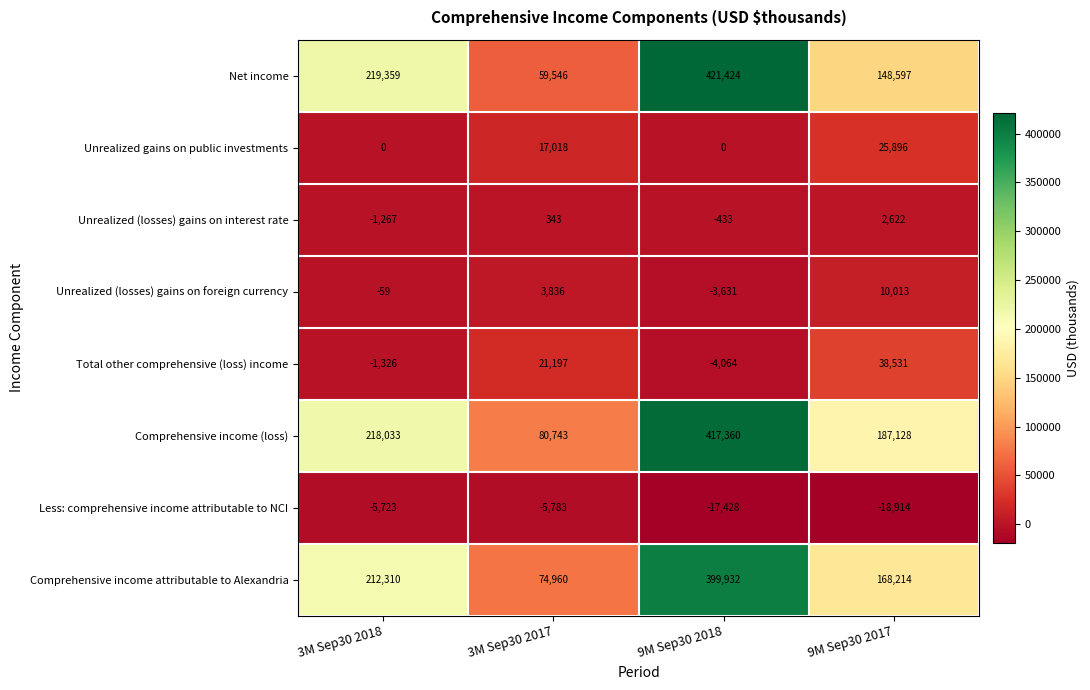

What is the difference between the Unrealized gains on public investments values at 3M Sep30 2018 and 9M Sep30 2017?

25896